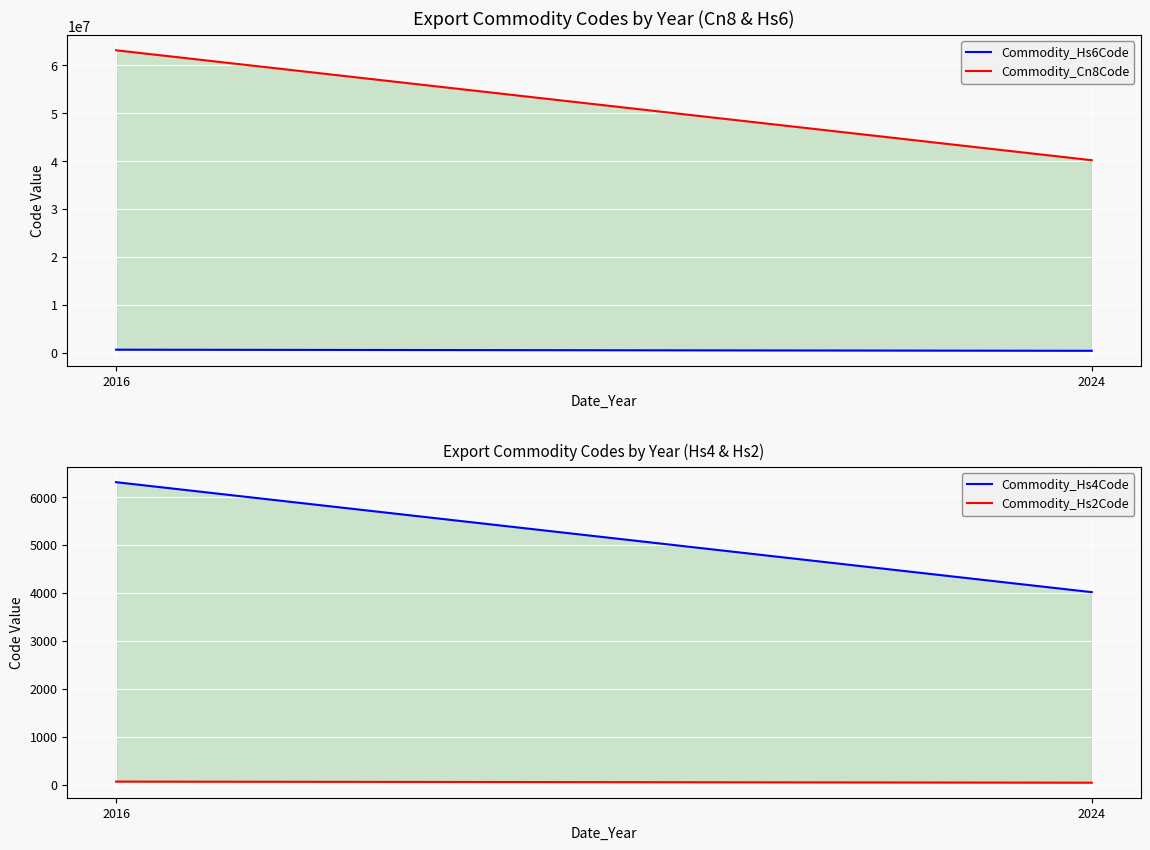

Reading left to right, transcribe all the data shown in this chart.

Commodity_Hs6Code: 630900	401590
Commodity_Cn8Code: 63090000	40159000
Commodity_Hs4Code: 6309	4015
Commodity_Hs2Code: 63	40